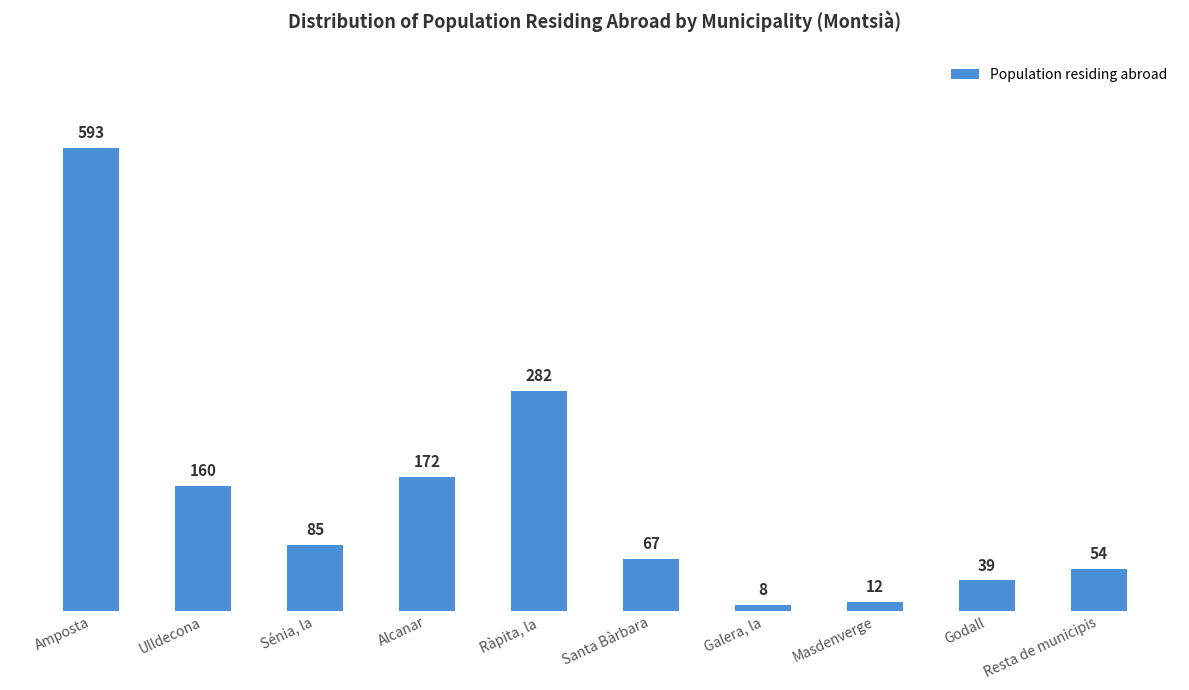

What is the label of the 5th bar from the left?

Ràpita, la